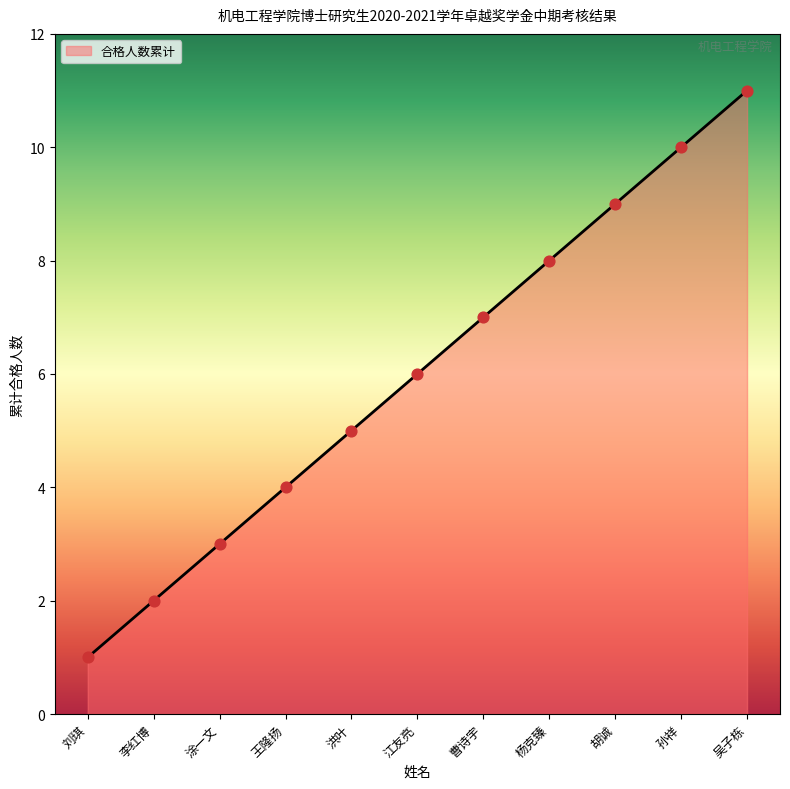

What is the ratio of the value at 吴子栋 to the value at 孙祥?

1.1